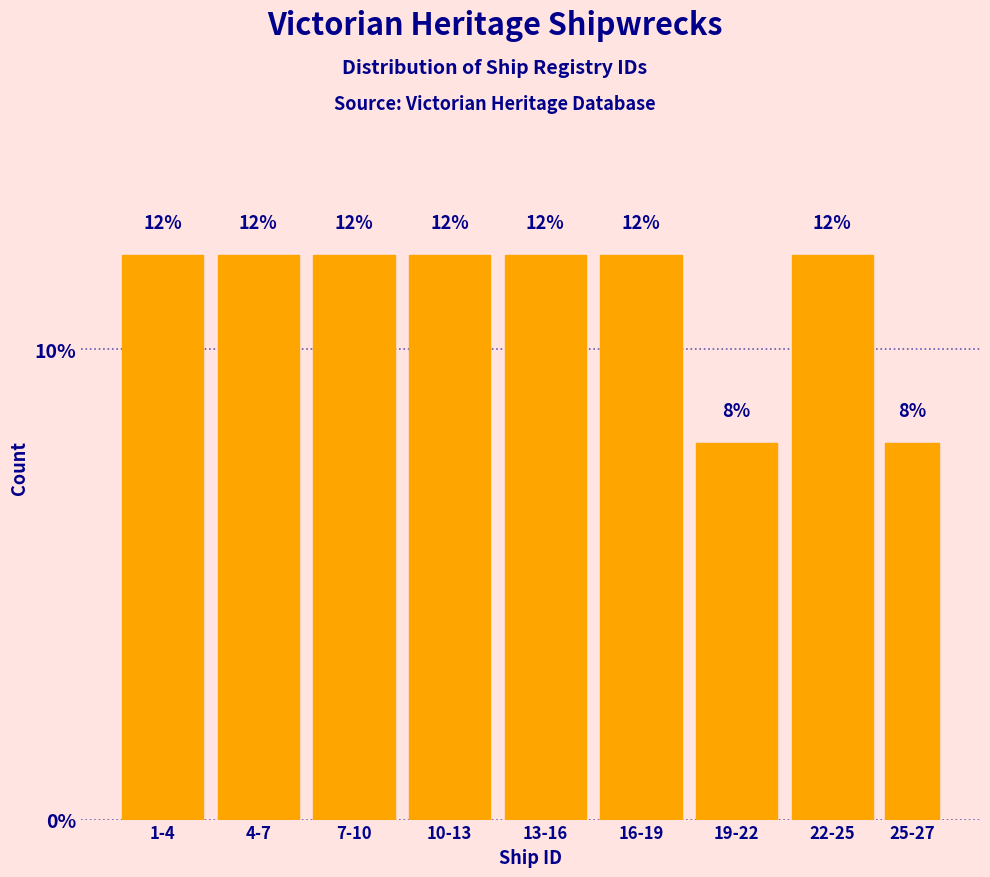

Reading left to right, what are all the values shown in this chart?

1-4=12	4-7=12	7-10=12	10-13=12	13-16=12	16-19=12	19-22=8	22-25=12	25-27=8